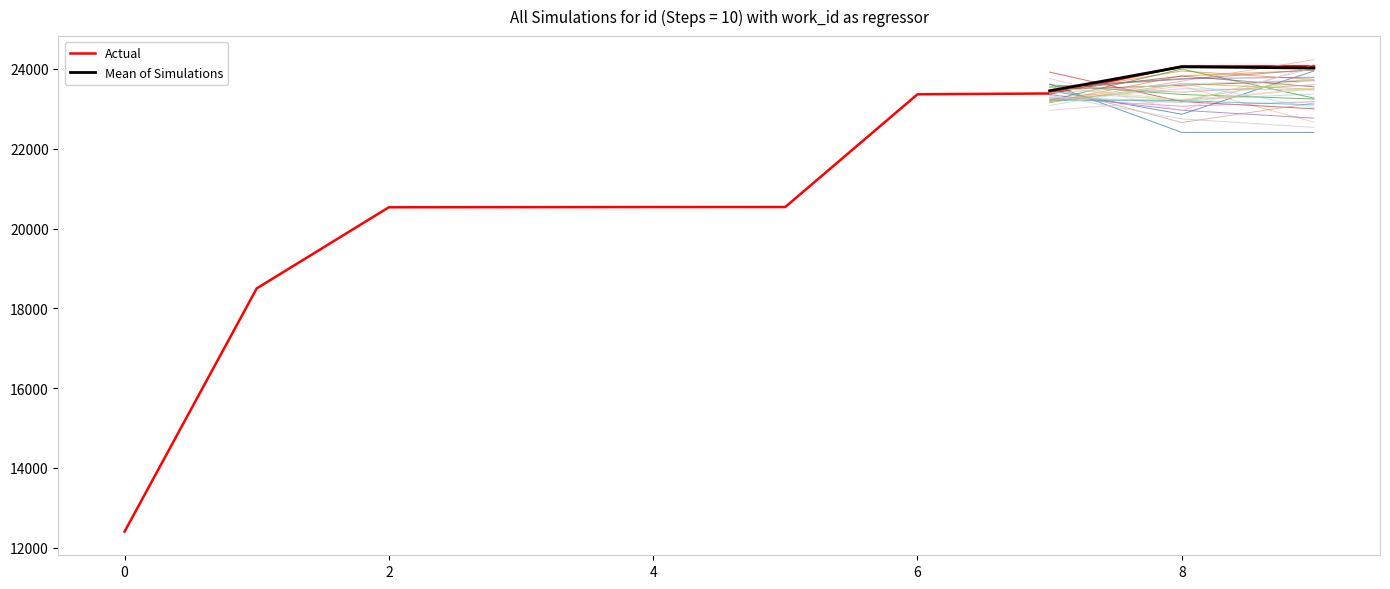

Does the chart have visible grid lines?

No